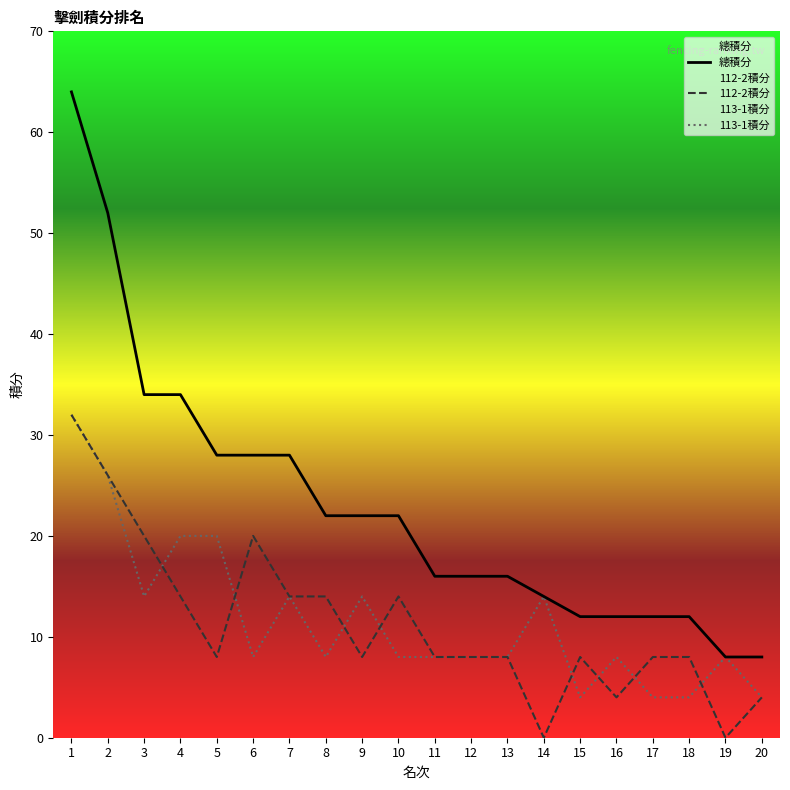

True or false: 113-1積分 and 總積分 intersect in this chart.

False